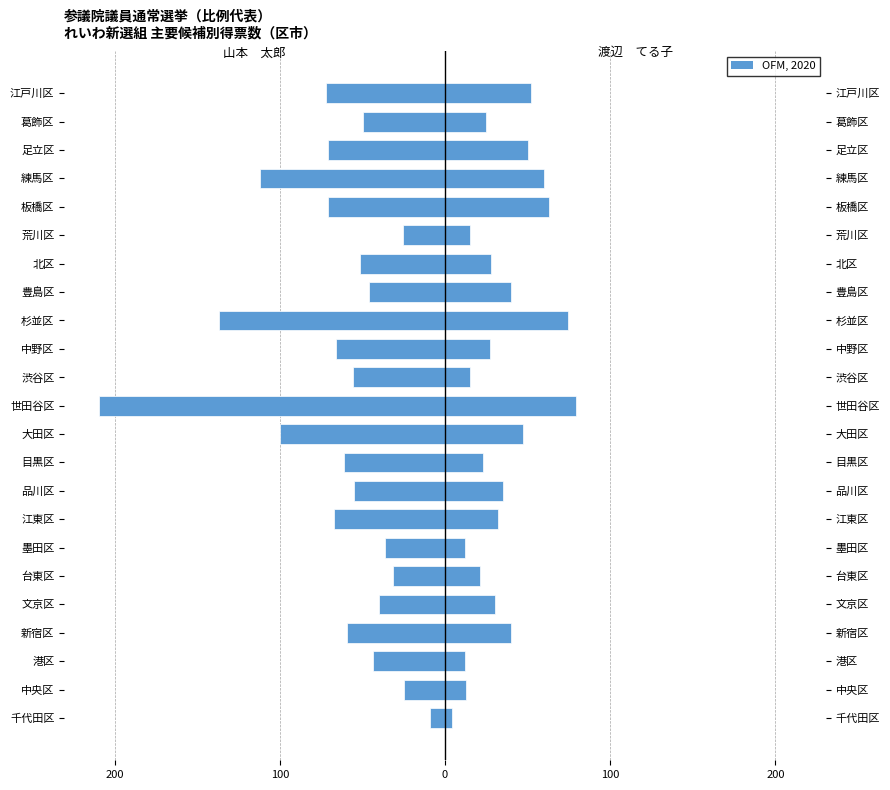

Which series has the largest range (max minus min)?

山本　太郎